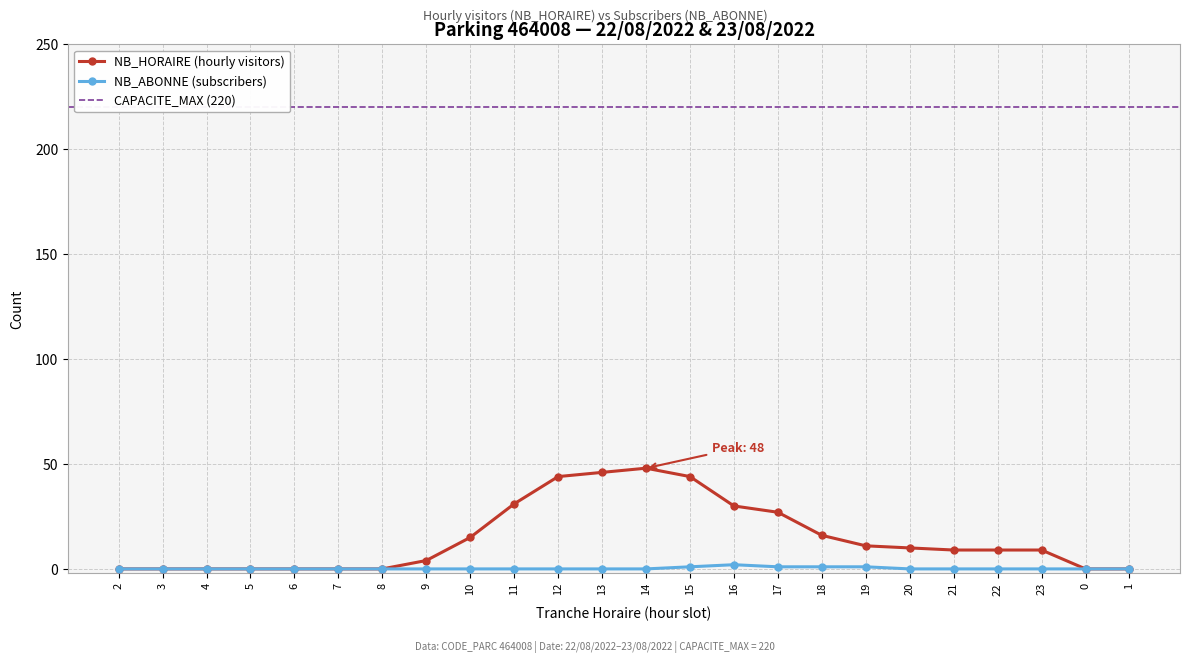

True or false: NB_ABONNE and NB_HORAIRE intersect in this chart.

False